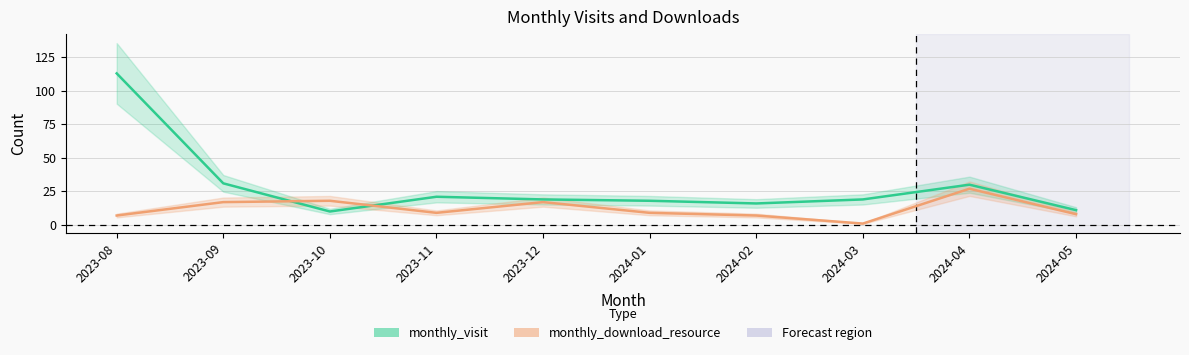

Between 2024-01 and 2024-04, which is larger?

2024-04